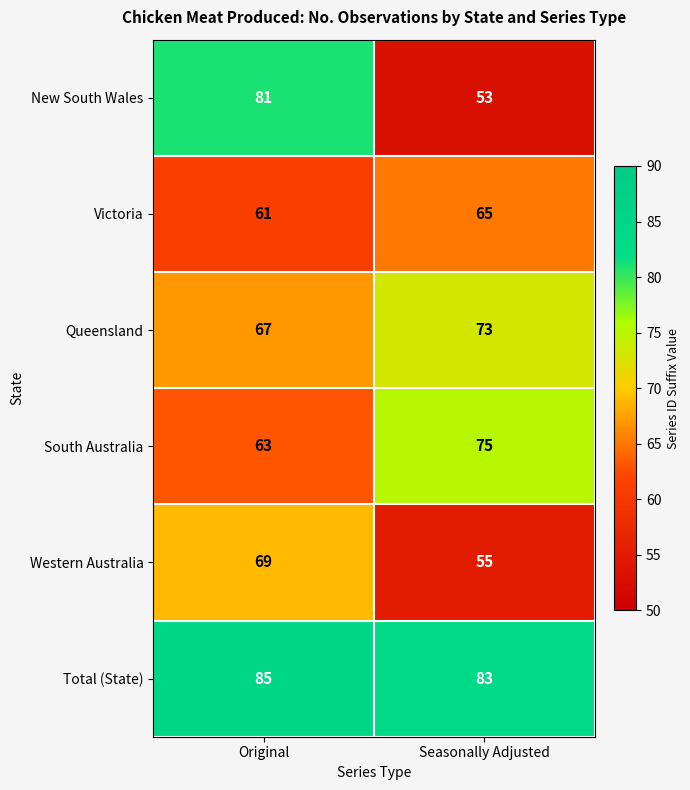

Reading right to left, list all the values displayed in this chart.

New South Wales: Seasonally Adjusted=53	Original=81
Victoria: Seasonally Adjusted=65	Original=61
Queensland: Seasonally Adjusted=73	Original=67
South Australia: Seasonally Adjusted=75	Original=63
Western Australia: Seasonally Adjusted=55	Original=69
Total (State): Seasonally Adjusted=83	Original=85